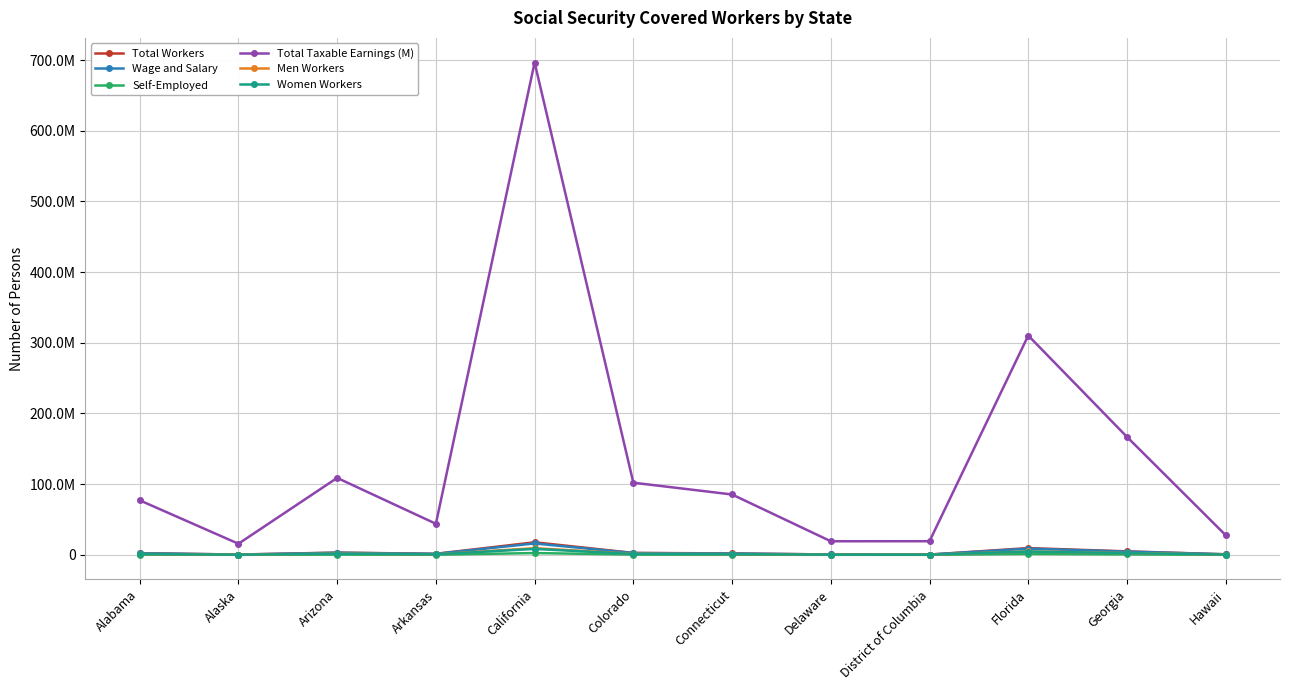

Between Delaware and California, which is larger?

California